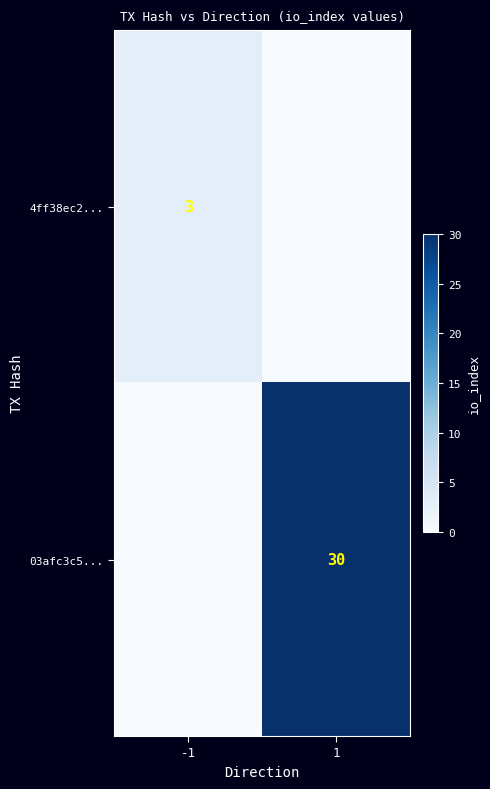

True or false: 4ff38ec2... has a value of 3 at -1.

True